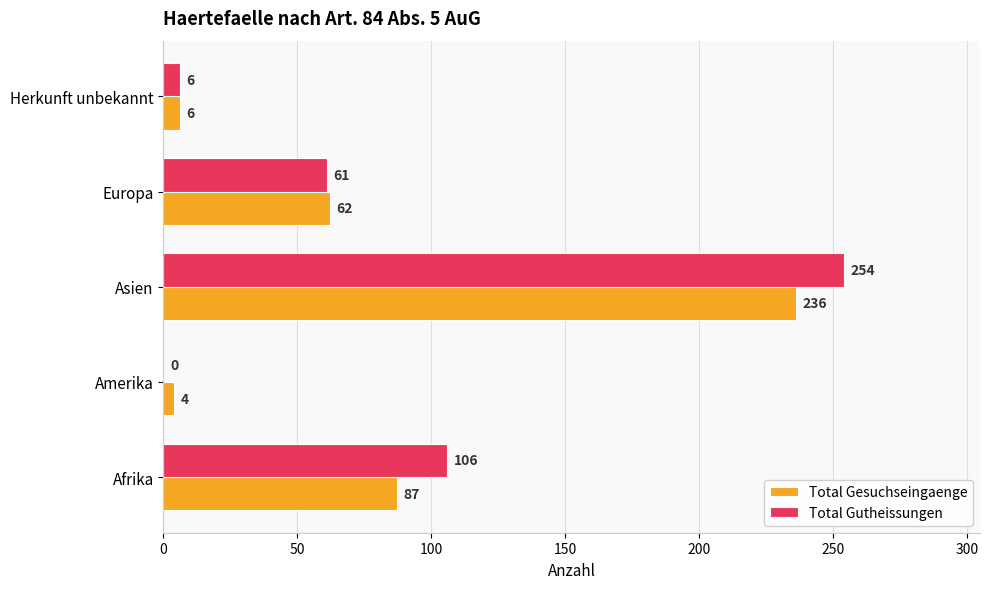

Between Amerika and Herkunft unbekannt, which series saw the biggest shift?

Total Gutheissungen